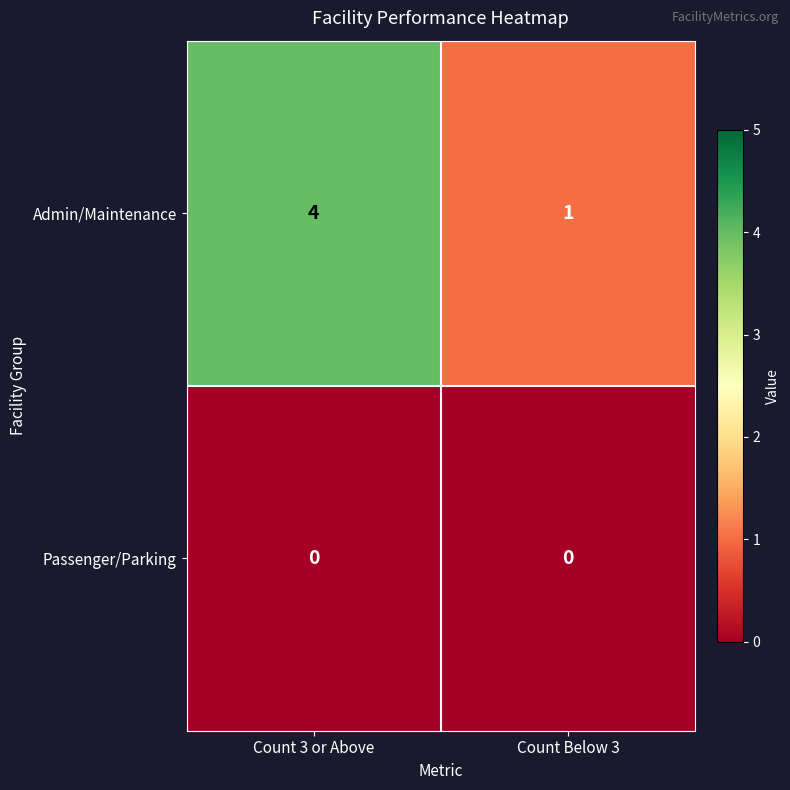

Which label corresponds to the largest value in the chart?

Count 3 or Above